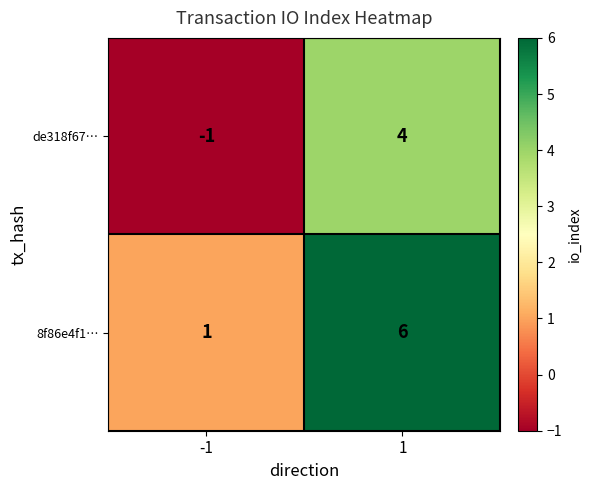

What is the maximum value shown in the chart?

6